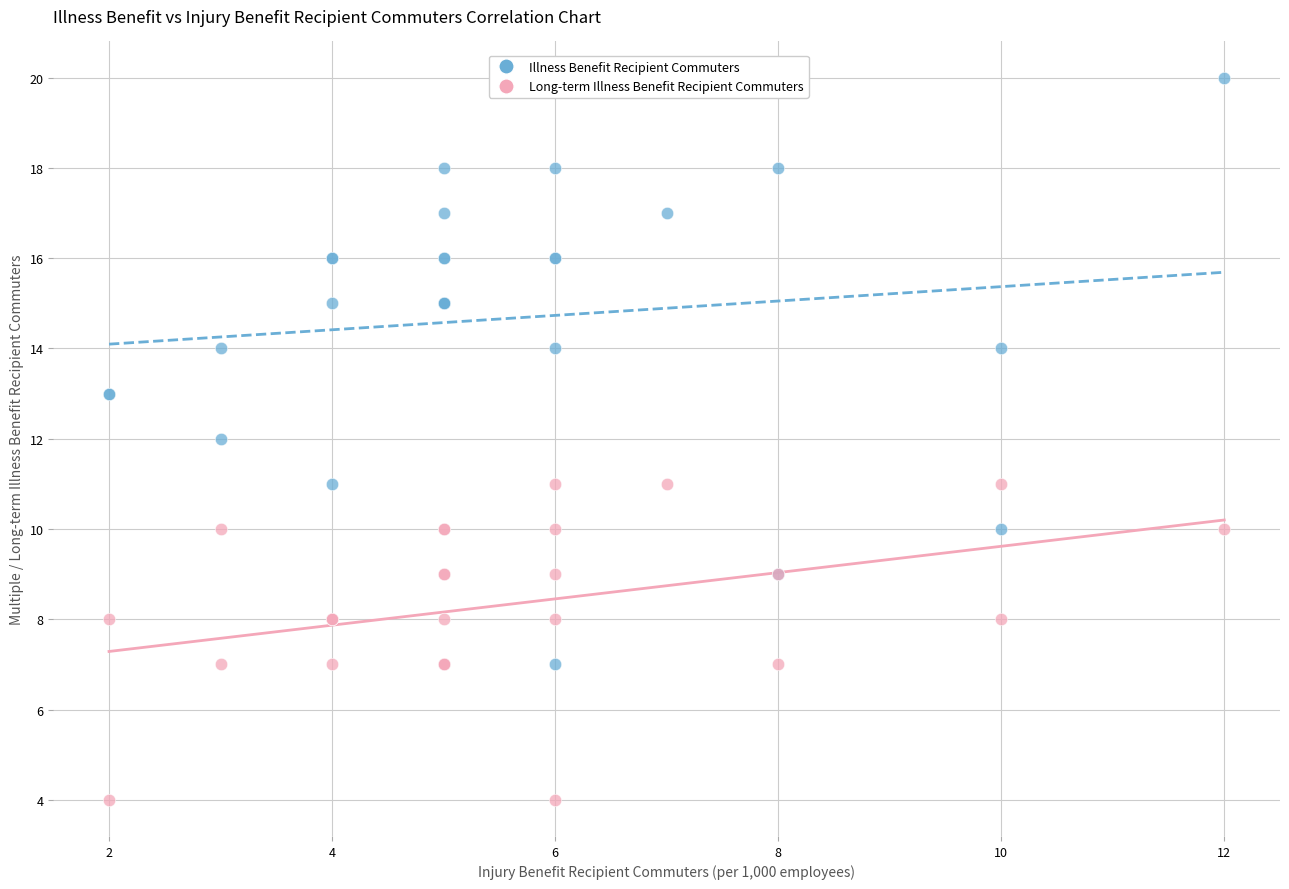

Which series has the largest Y range (max minus min)?

Illness Benefit Recipient Commuters